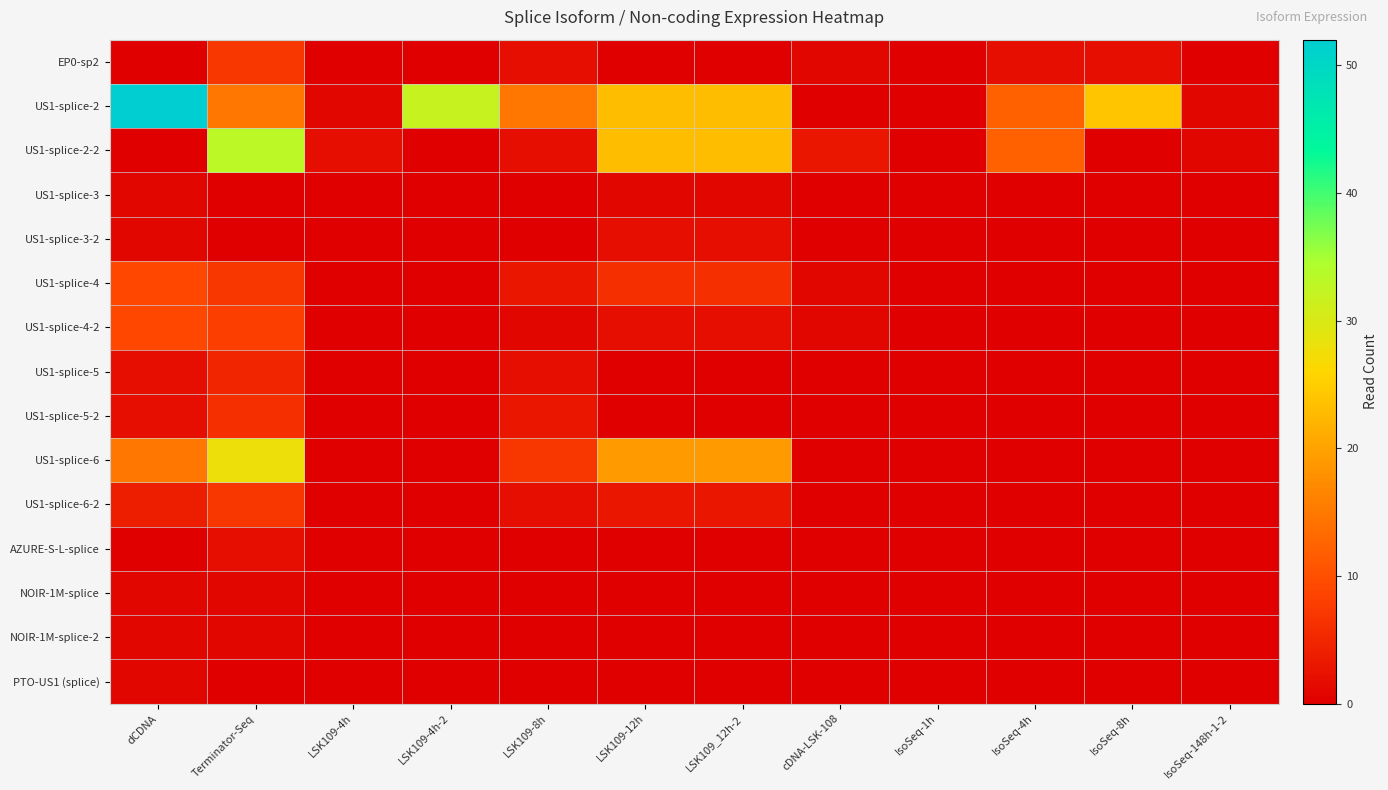

Which category has the lowest value across all series?

dCDNA